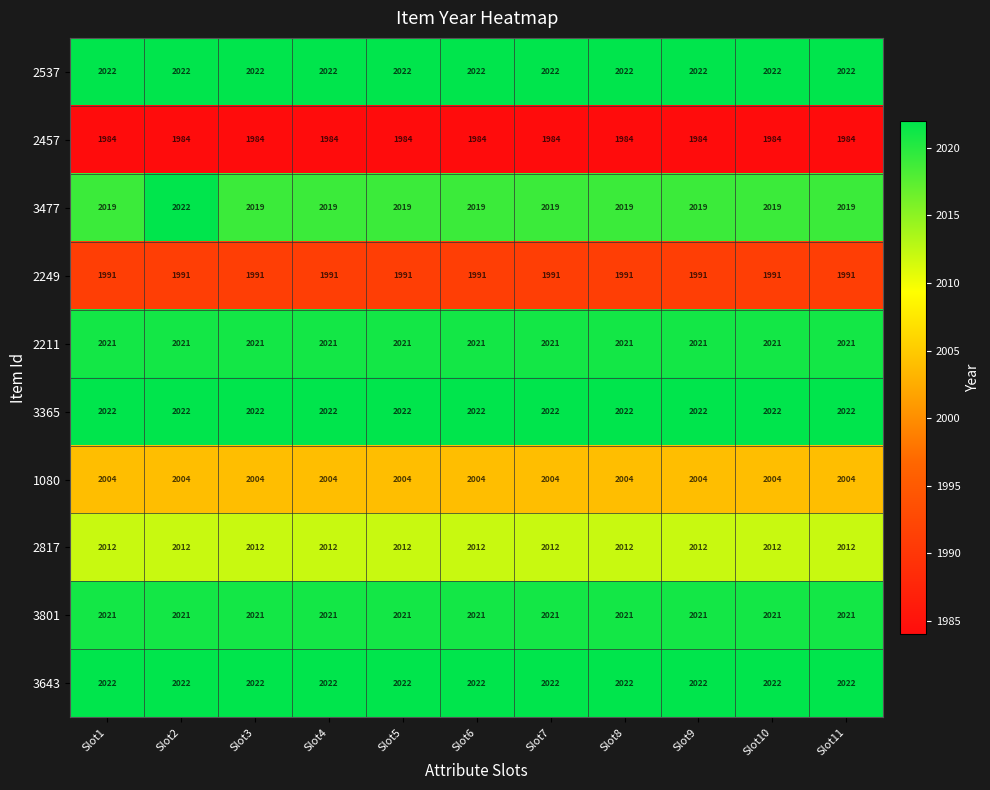

What is the highest value of the 2537 series?

2022